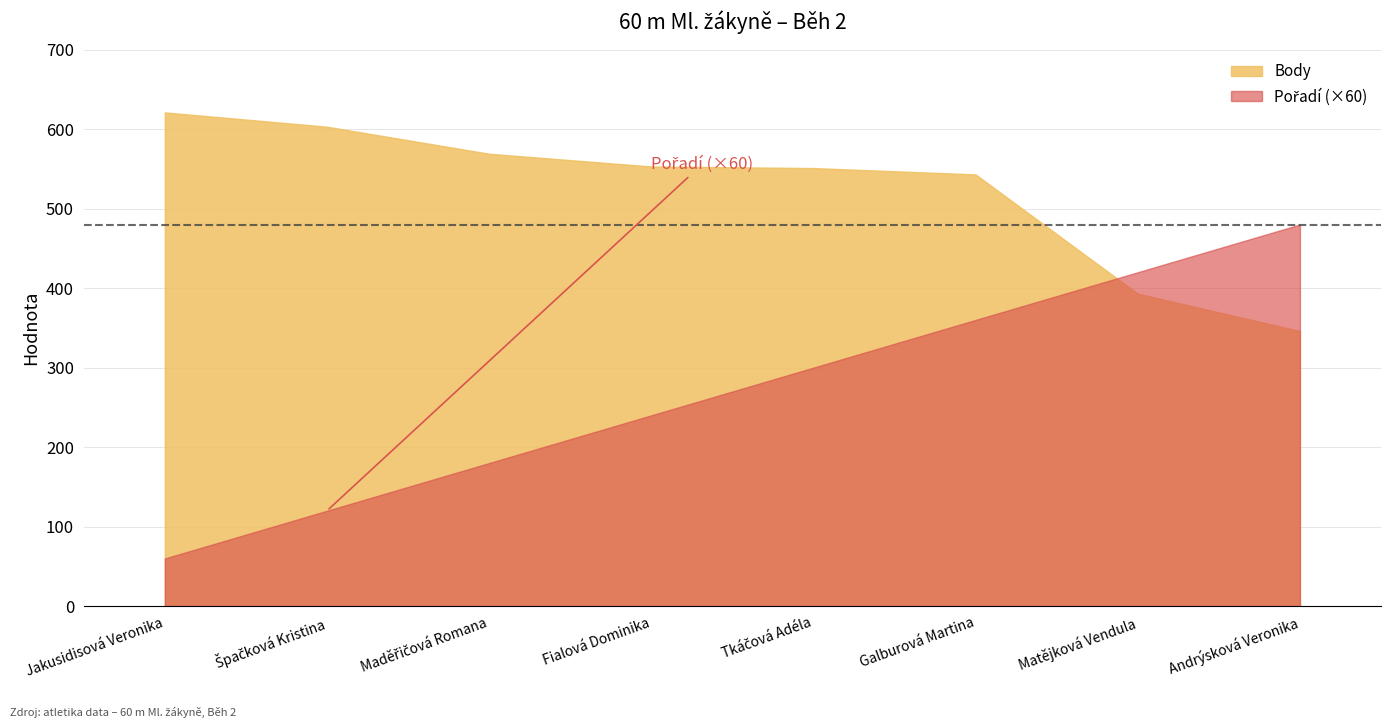

How many lines are shown in the chart?

2